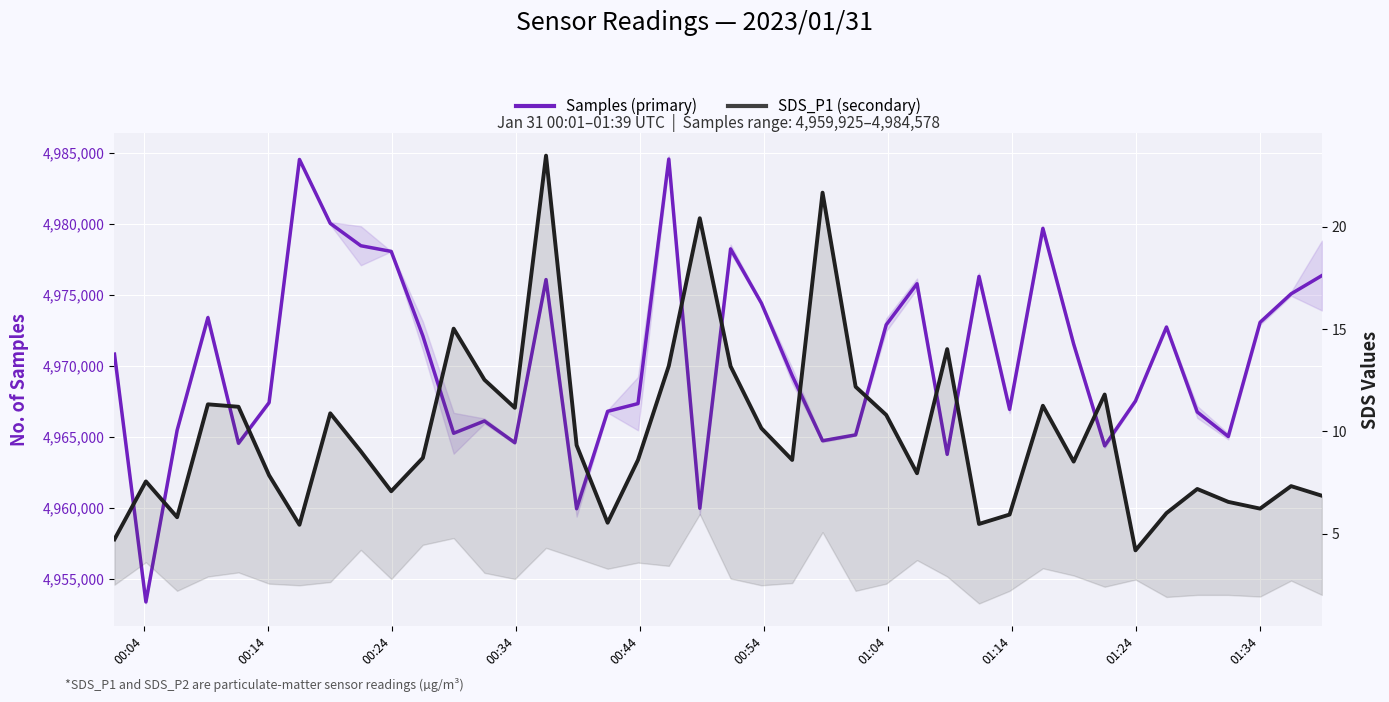

True or false: SDS_P1 (secondary) has more than 1 interior local peaks.

True